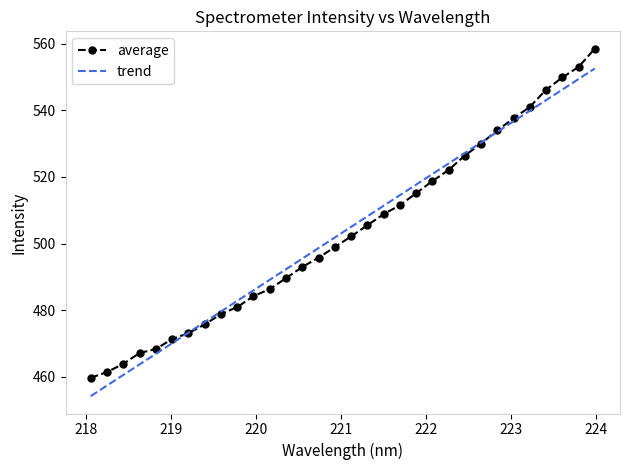

What is the minimum value for trend?

454.2